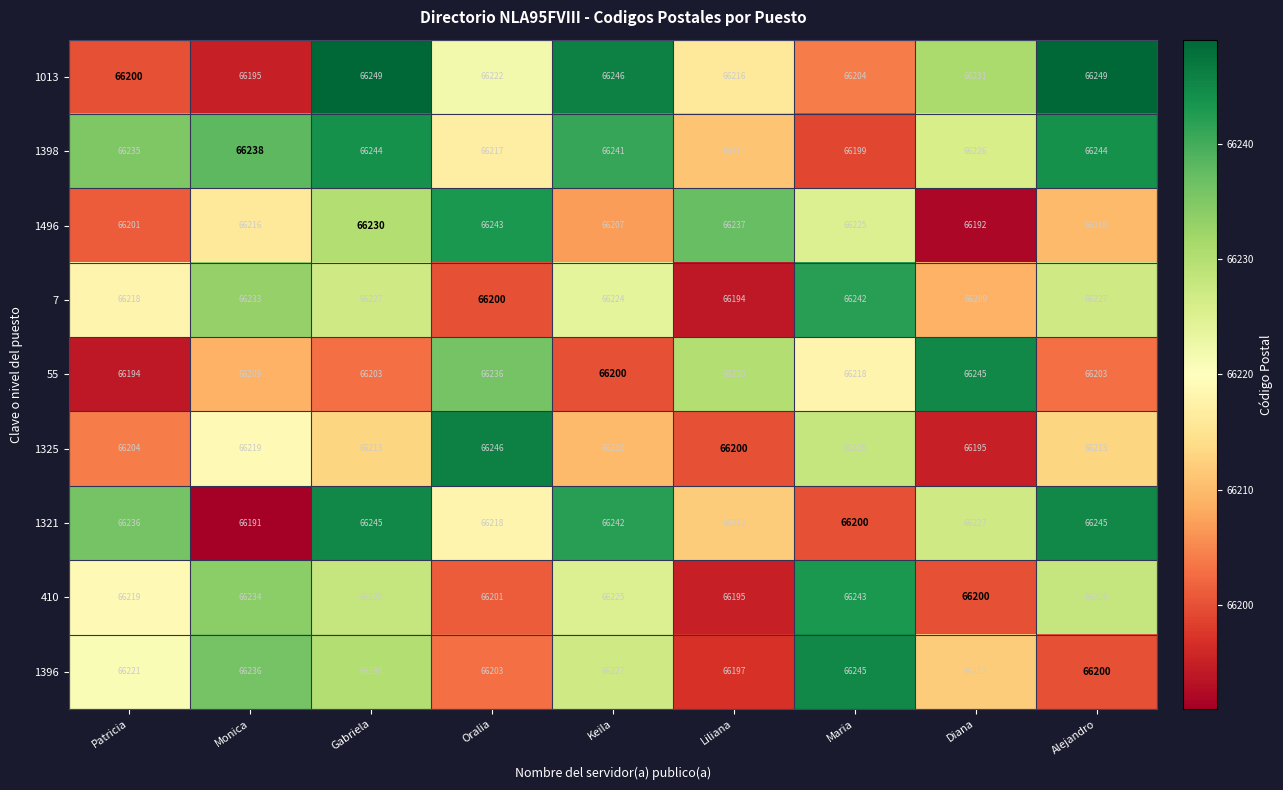

At Oralia, list the series in order from smallest to largest.

7, 410, 1396, 1398, 1321, 1013, 55, 1496, 1325